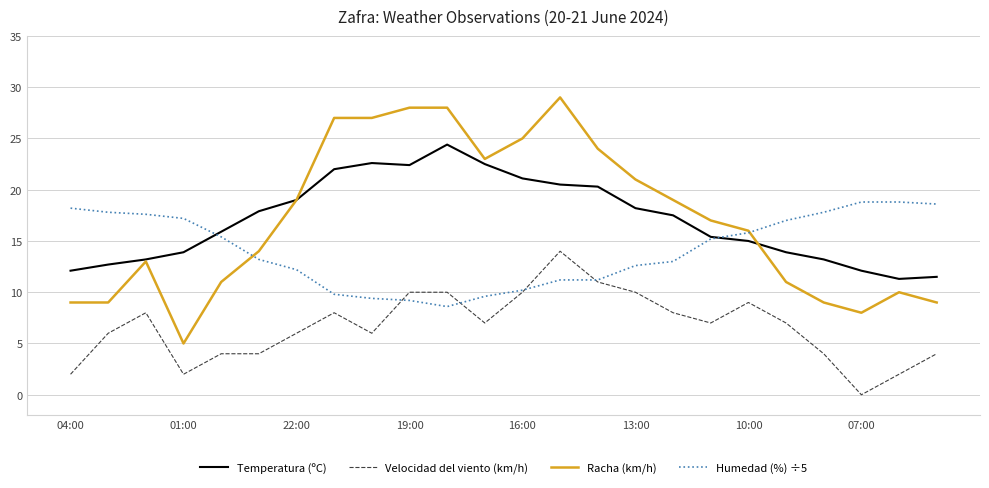

Rank the series by their maximum value, from lowest to highest.

Velocidad del viento (km/h), Humedad (%) ÷5, Temperatura (ºC), Racha (km/h)